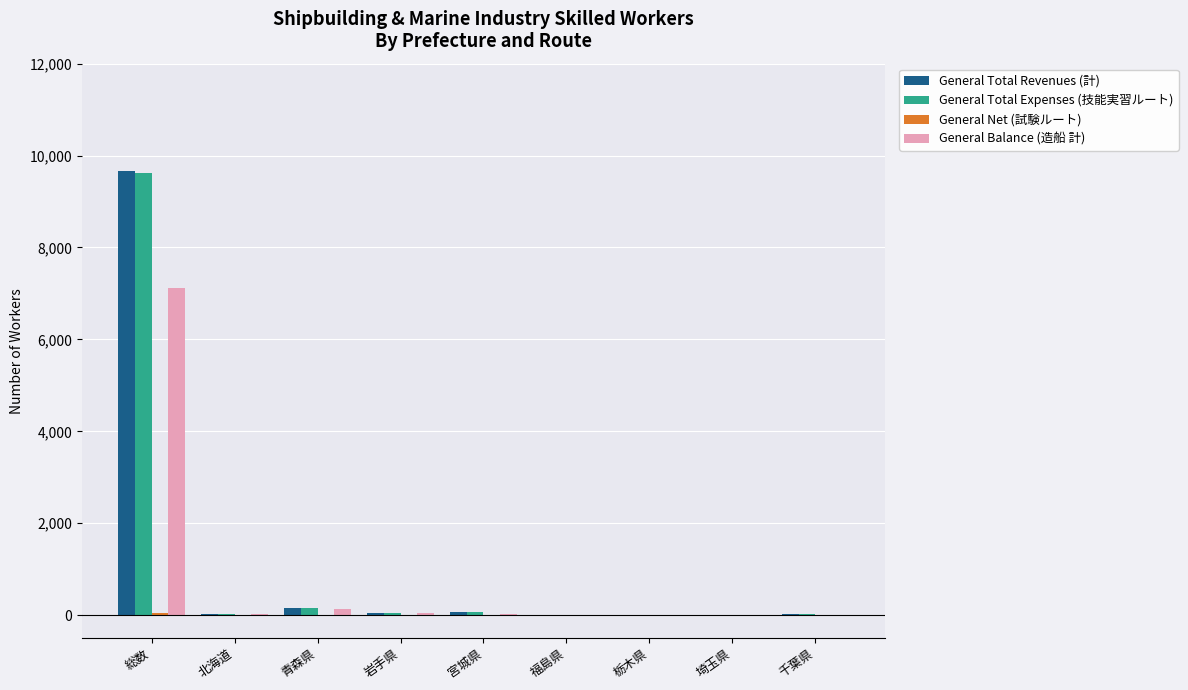

At which category is the sum across all series the highest?

総数